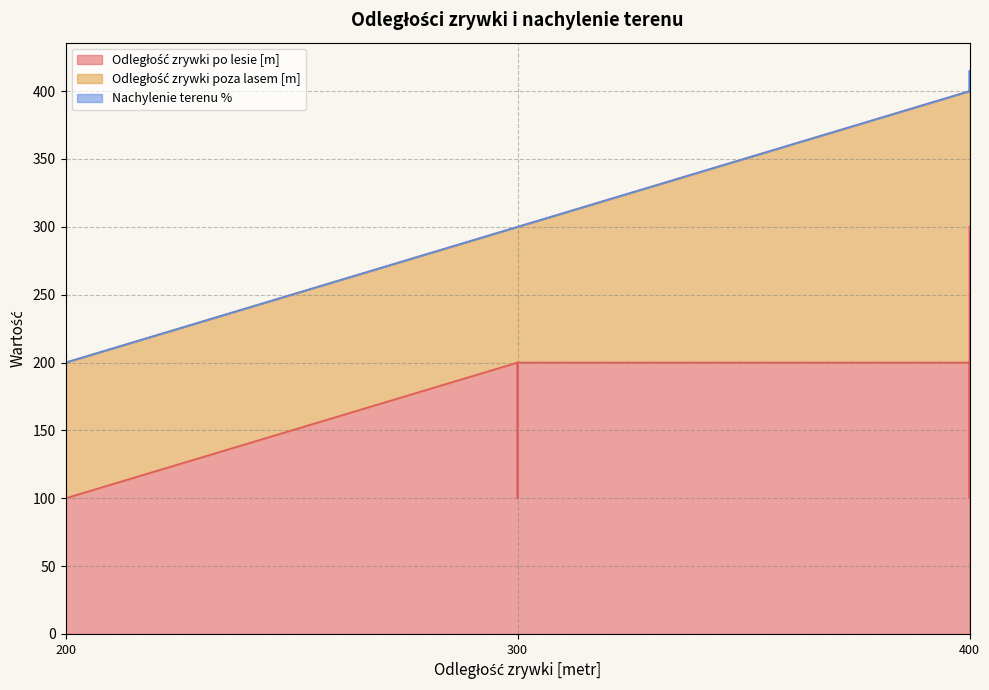

How many lines are shown in the chart?

3